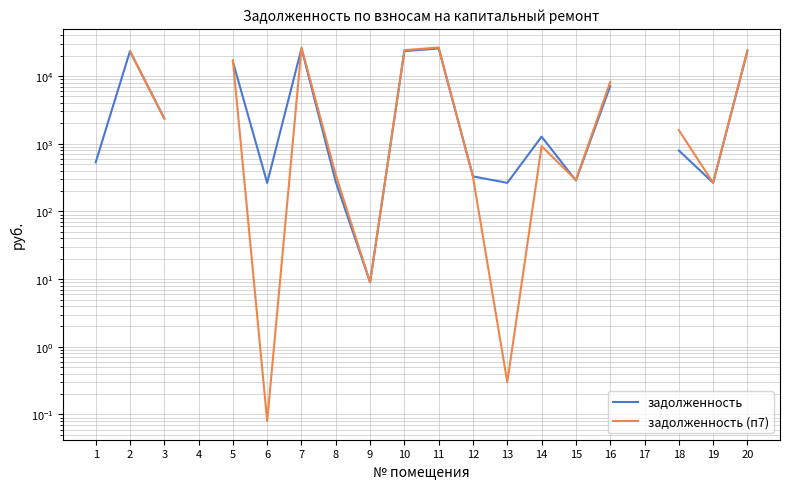

What is the difference between the задолженность (п7) values at 9 and 15?

282.3